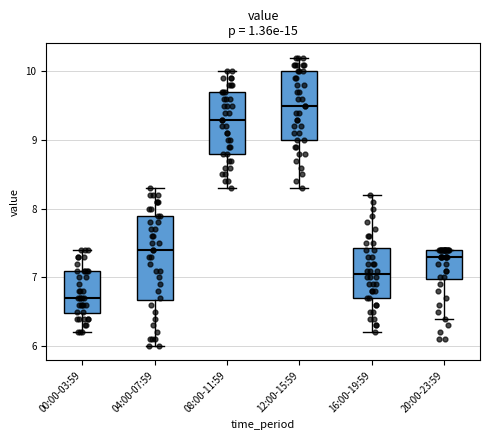

Comparing the boxes themselves (not the whiskers), which one is the tallest?

04:00-07:59